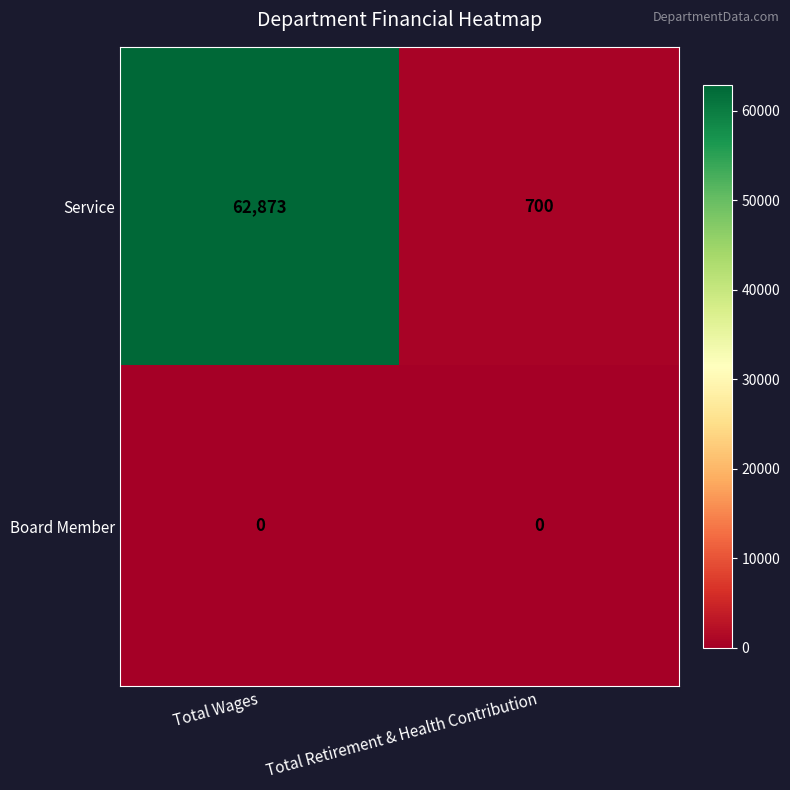

Which category has the highest value across all series?

Total Wages